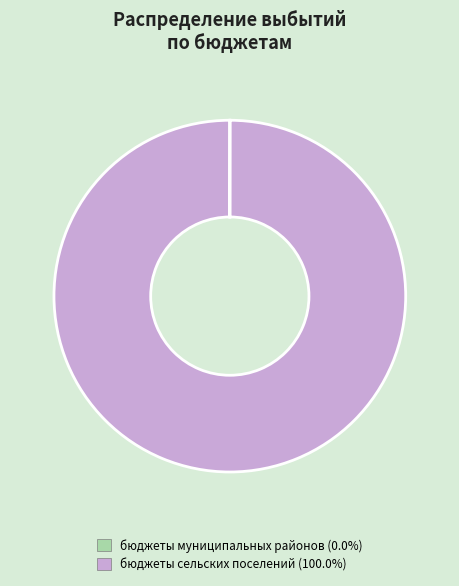

Is there a majority slice in this chart?

Yes